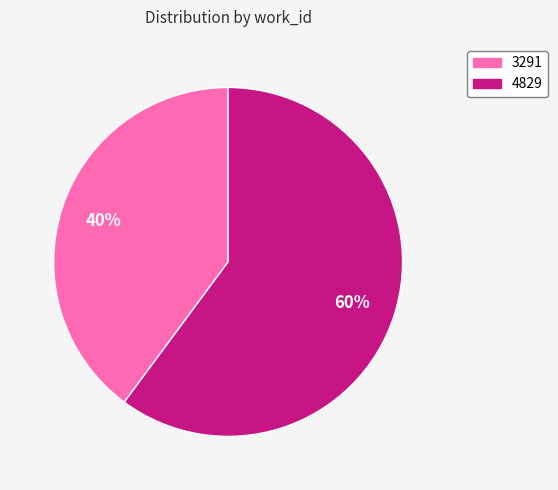

To the nearest percent, what is the difference between the 4829 and 3291 slice percentages?

20%